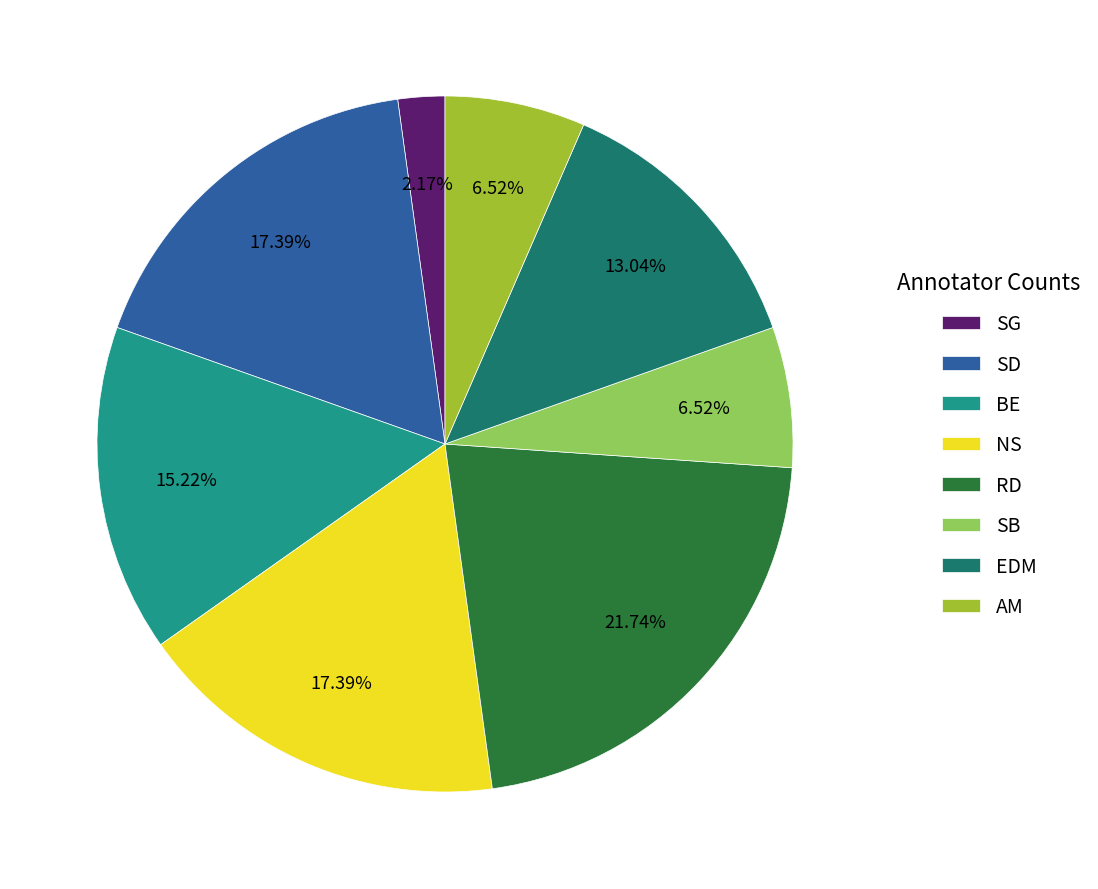

Does SG represent more than half of the total?

No